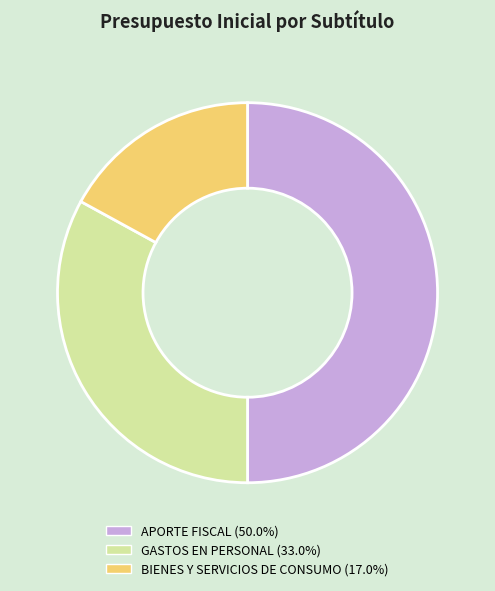

The APORTE FISCAL slice represents 63% of the pie. True or false?

False